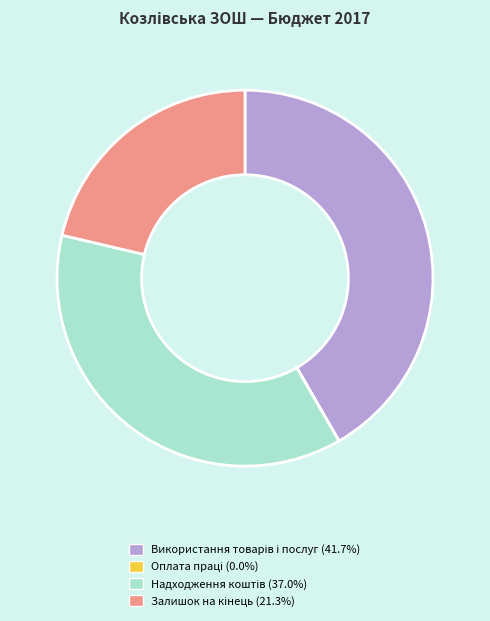

Is there any slice that represents more than half of the pie?

No